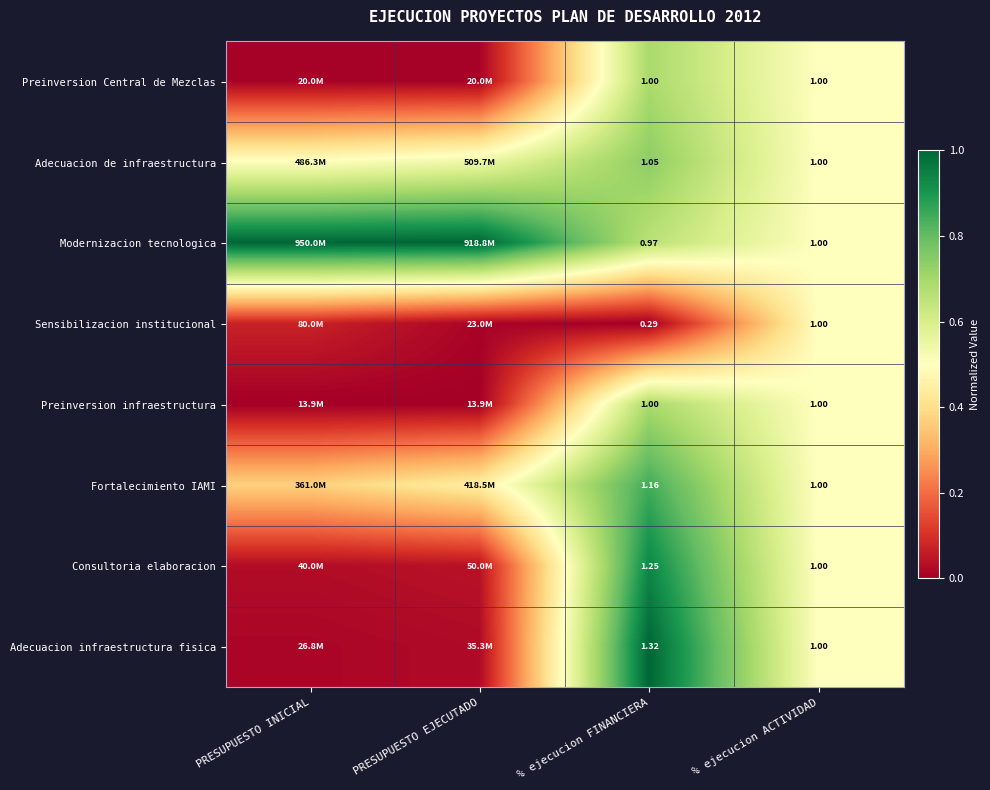

Which series has the largest total across all categories?

Modernizacion tecnologica